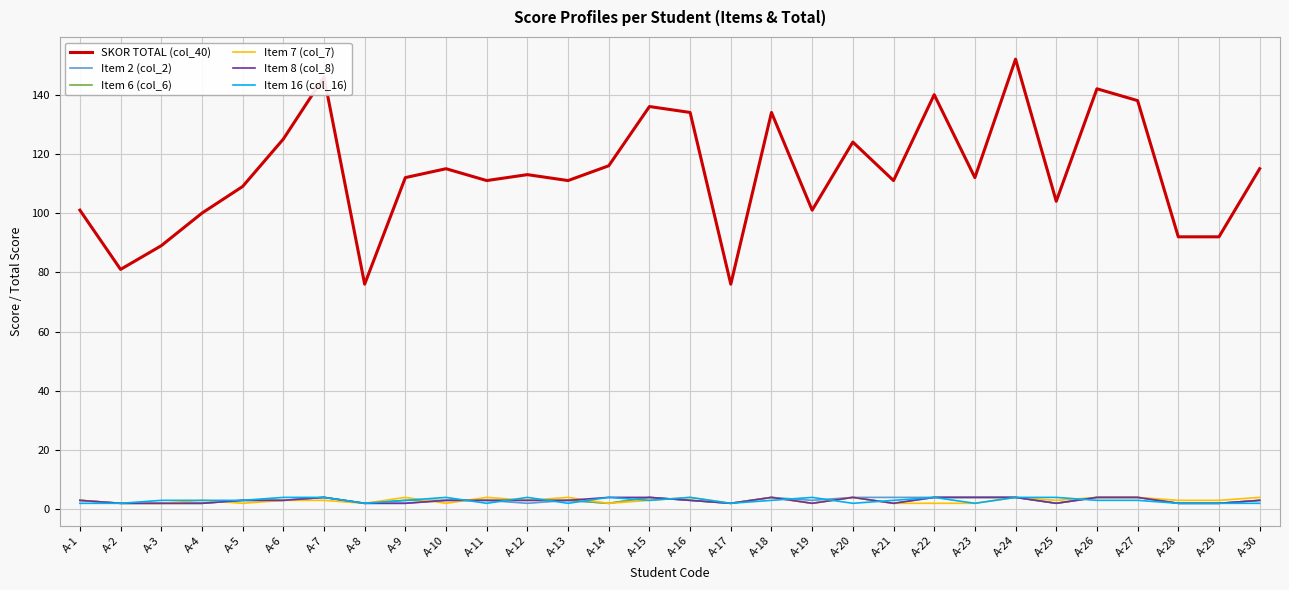

Which label corresponds to the largest value in the chart?

A-24